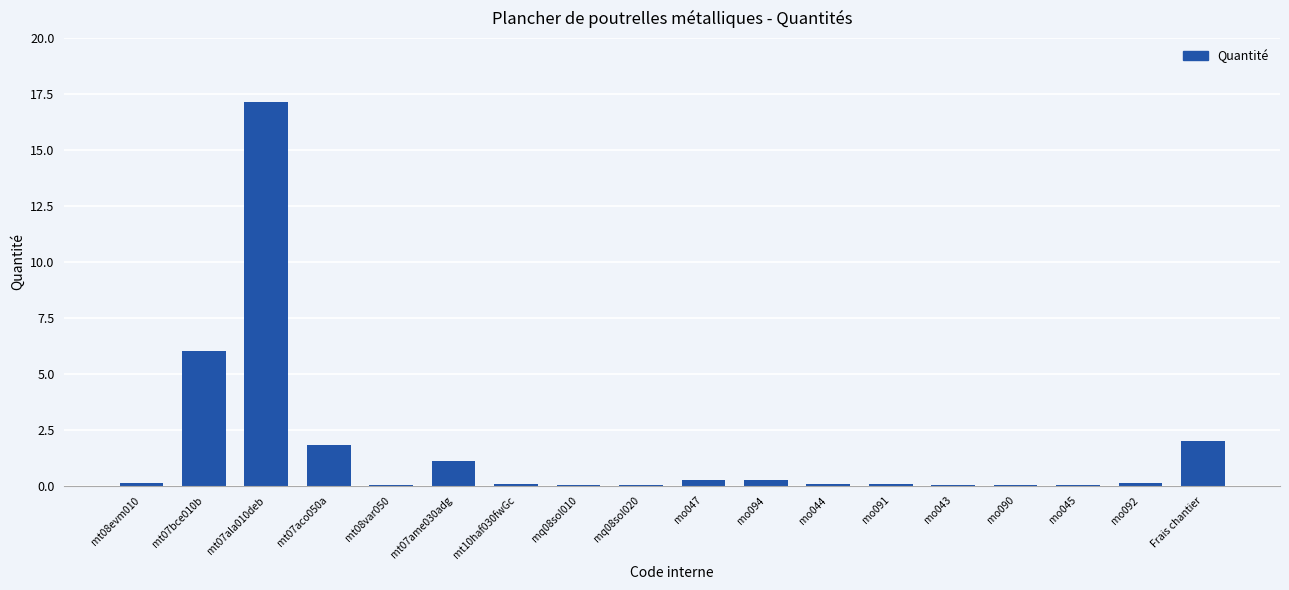

At which label is the value closest to 8?

mt07bce010b